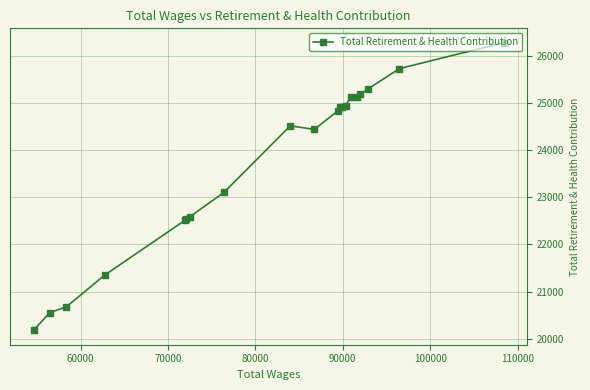

What is the average value?

23743